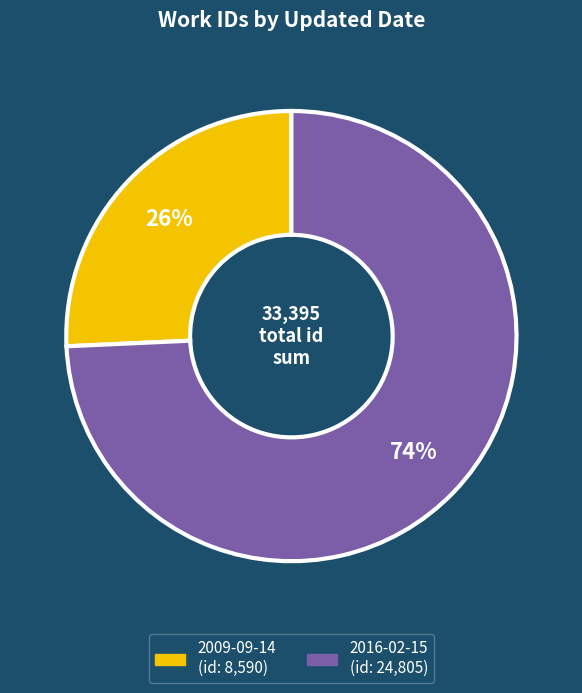

To the nearest percent, what is the average slice percentage?

50%